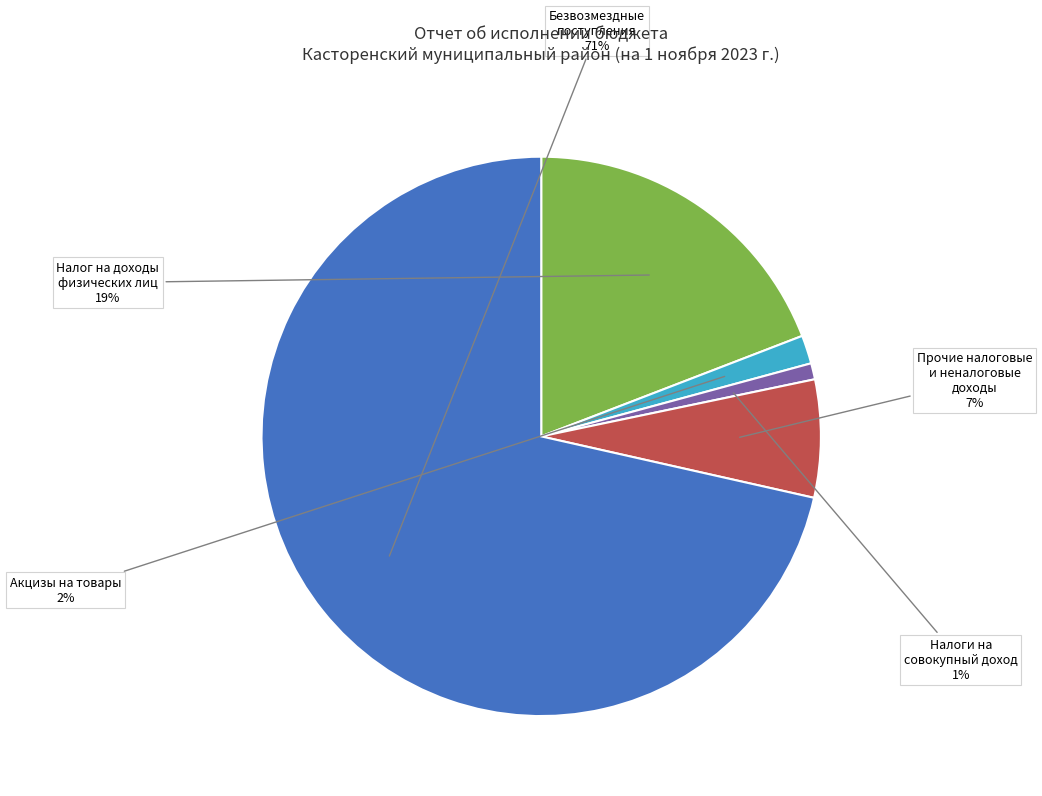

To the nearest percent, what is the average slice percentage?

20%